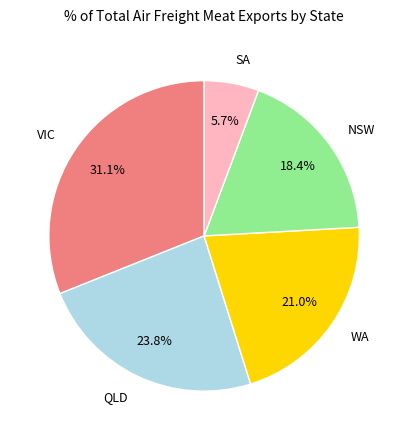

Count the number of slices in the pie.

5